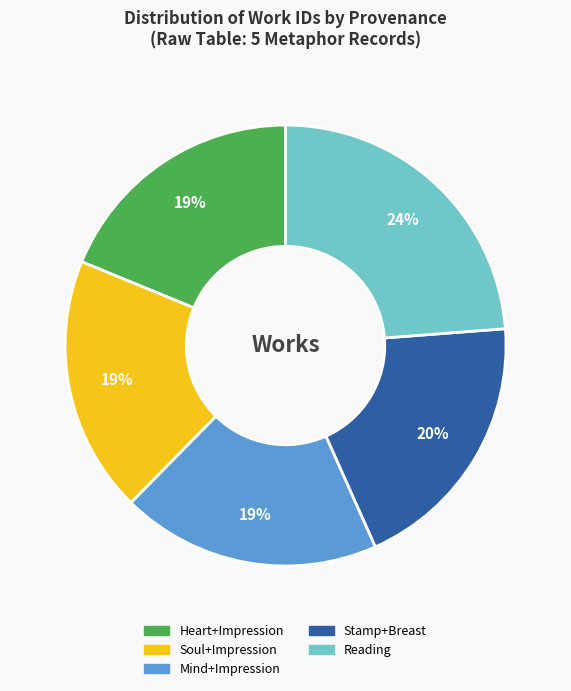

To the nearest percent, what is the difference between the largest and smallest slice percentages?

5%